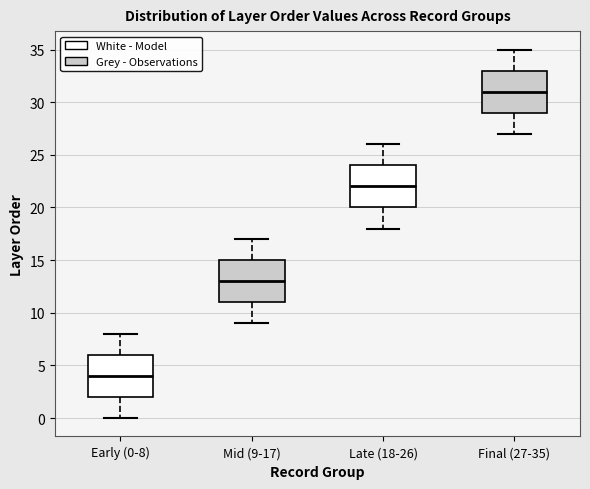

Which box's median line is the lowest?

Early (0-8)